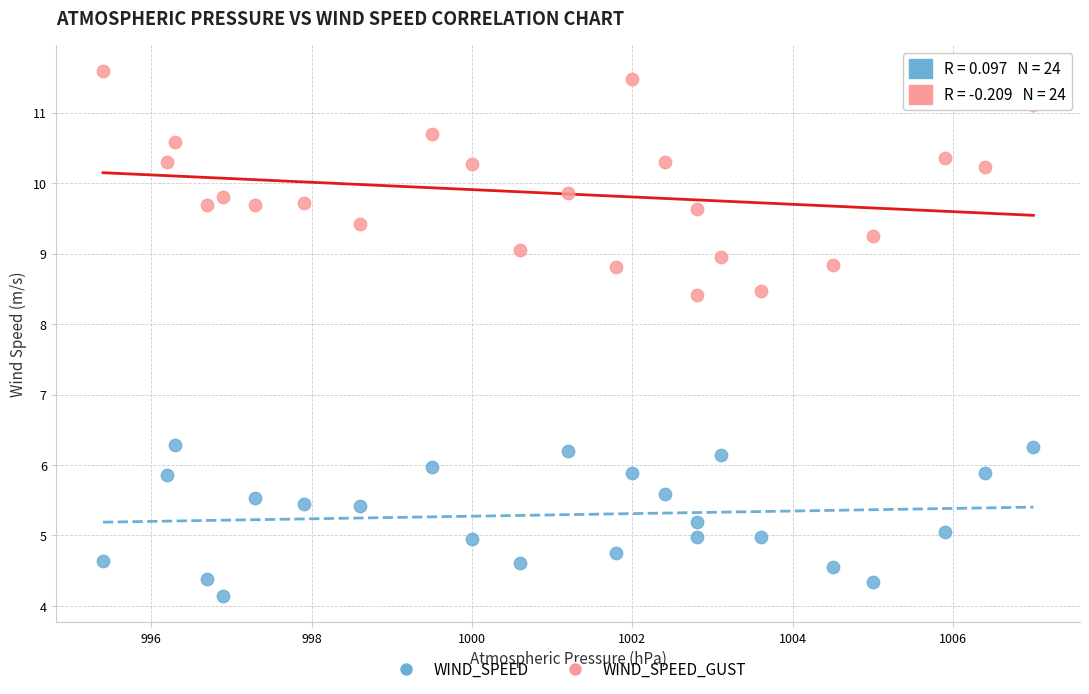

Which series contains the highest Y value?

WIND_SPEED_GUST